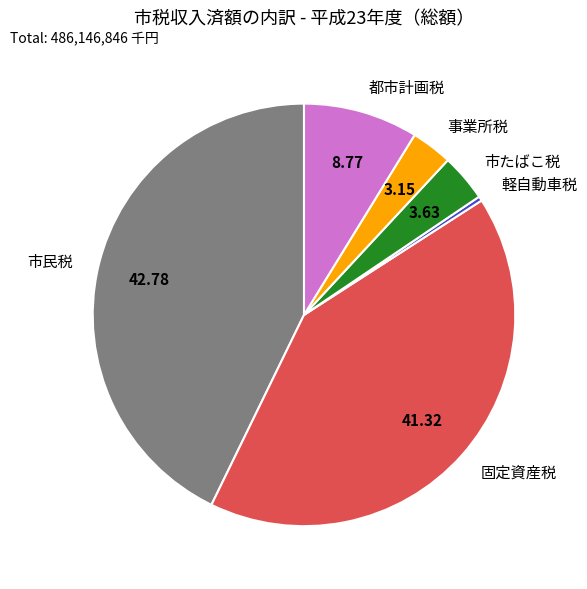

Which has a higher value, 事業所税 or 軽自動車税?

事業所税